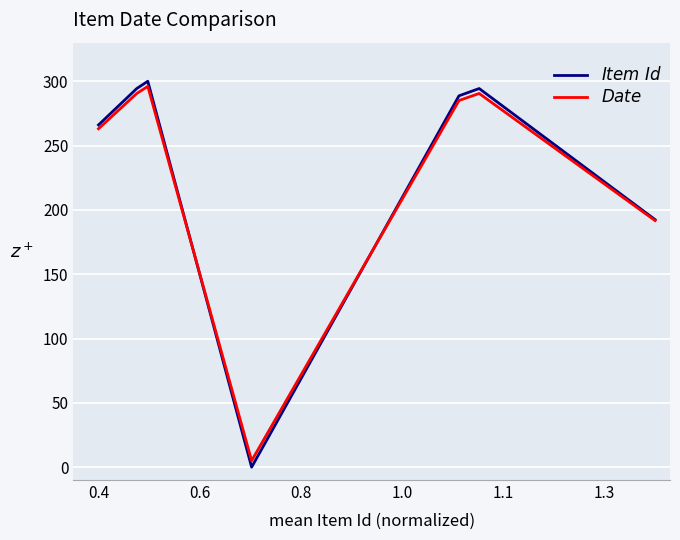

At how many categories does at least one series exceed 63?

6